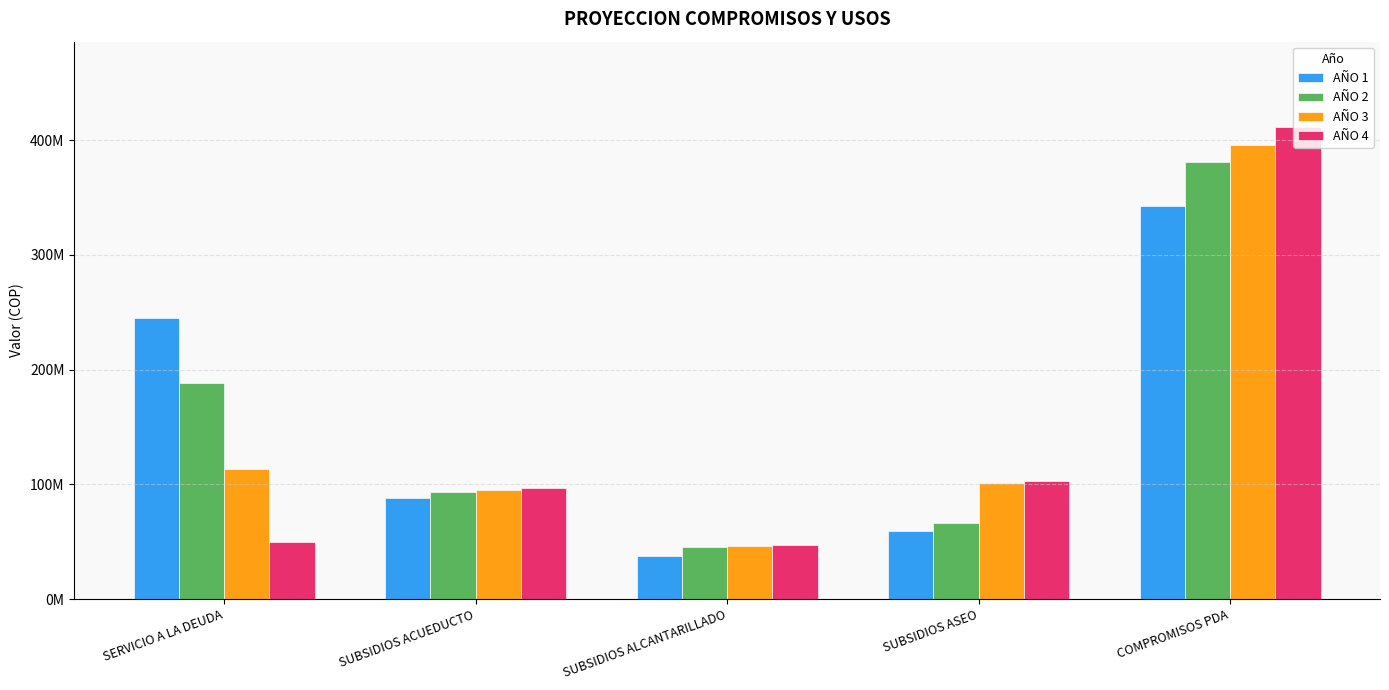

What are all the series names shown in the legend?

AÑO 1, AÑO 2, AÑO 3, AÑO 4